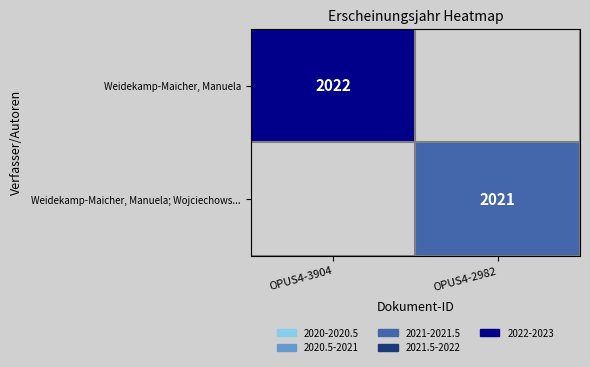

The value of Weidekamp-Maicher, Manuela at OPUS4-3904 is 3144. True or false?

False